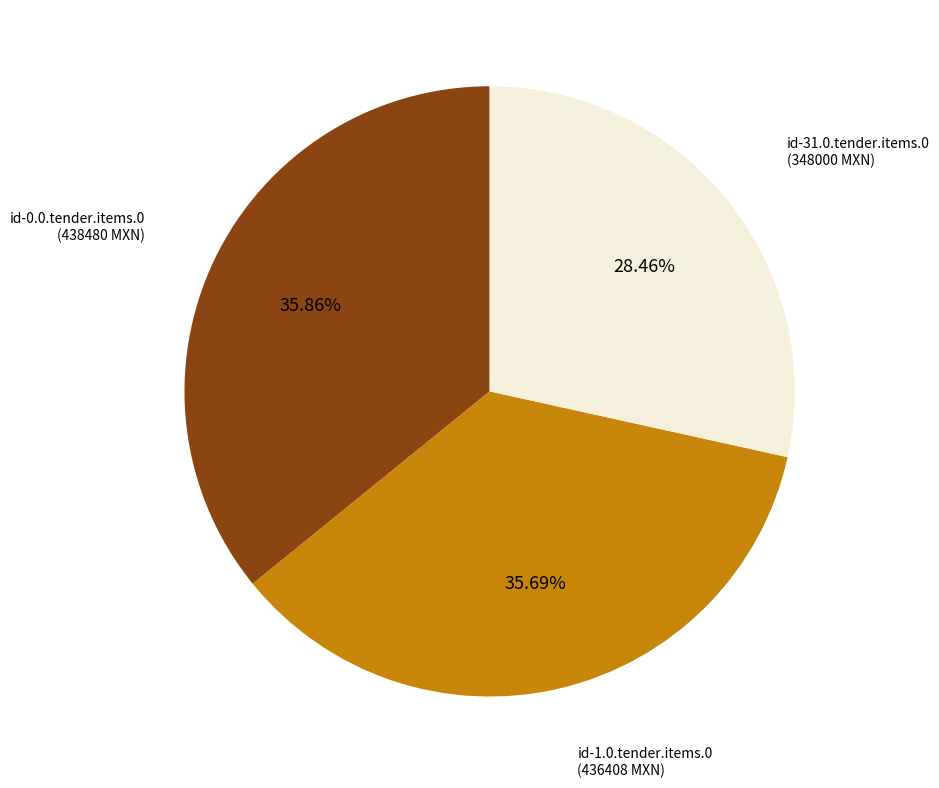

Does any single category account for the majority?

No